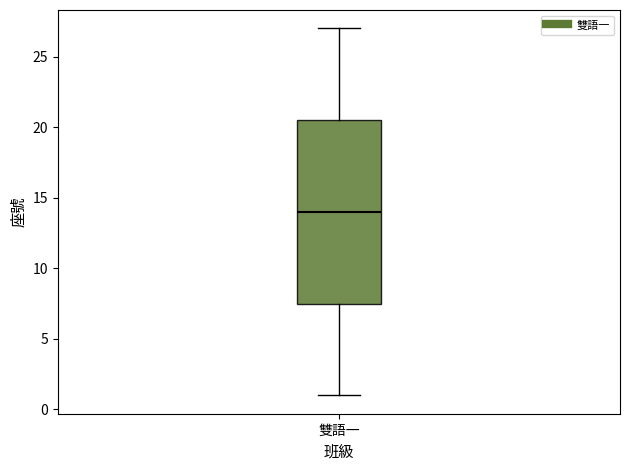

Where does the upper whisker of the box for 雙語一 end on the y-axis? The values are not printed on the chart, so give them approximately, as read against the axis.

27.0